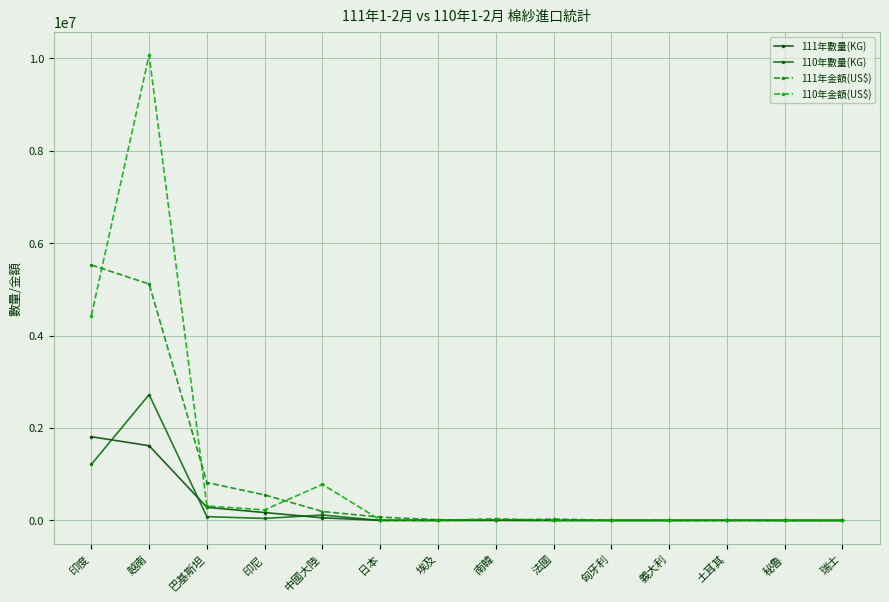

At which category does the chart reach its minimum across all series?

埃及